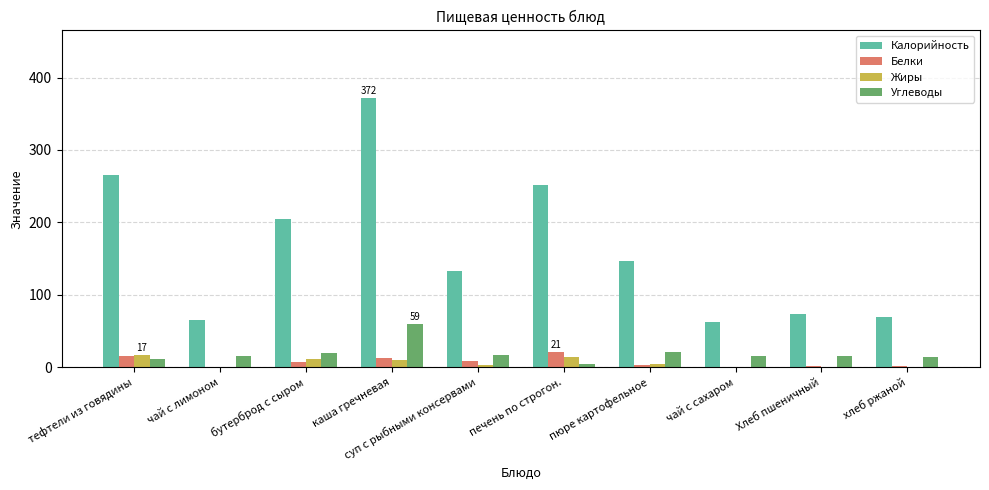

Where is Калорийность nearest to the value 217?

бутерброд с сыром